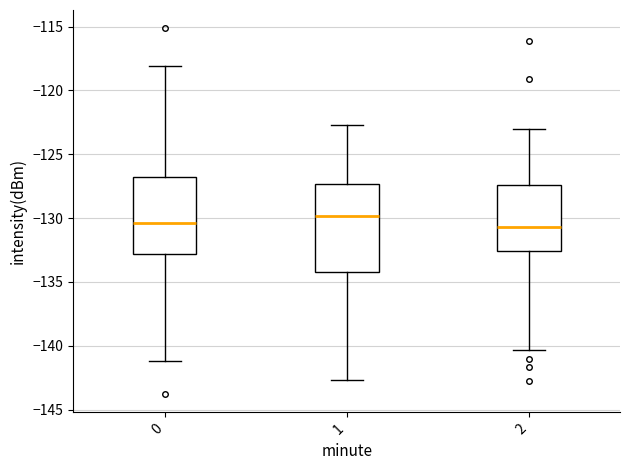

Where is the lower edge of the box at x = 1 on the y-axis? The values are not printed on the chart, so give them approximately, as read against the axis.

-134.0